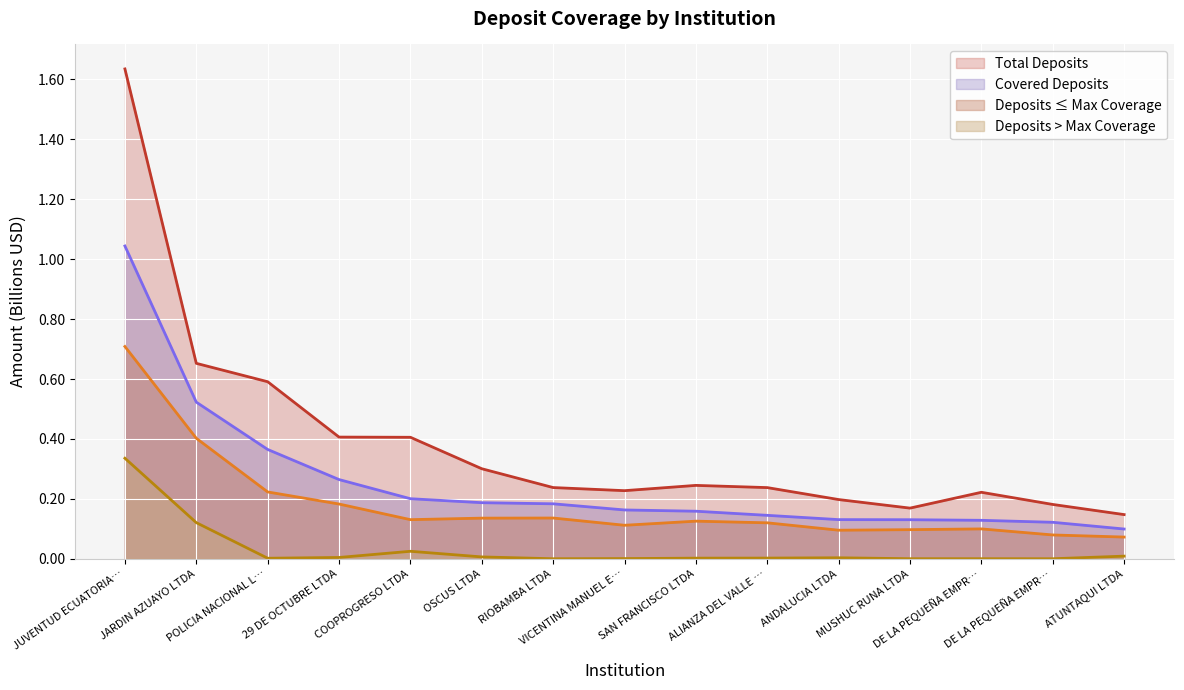

The Covered Deposits series shows 0.9 at JARDIN AZUAYO LTDA. True or false?

False